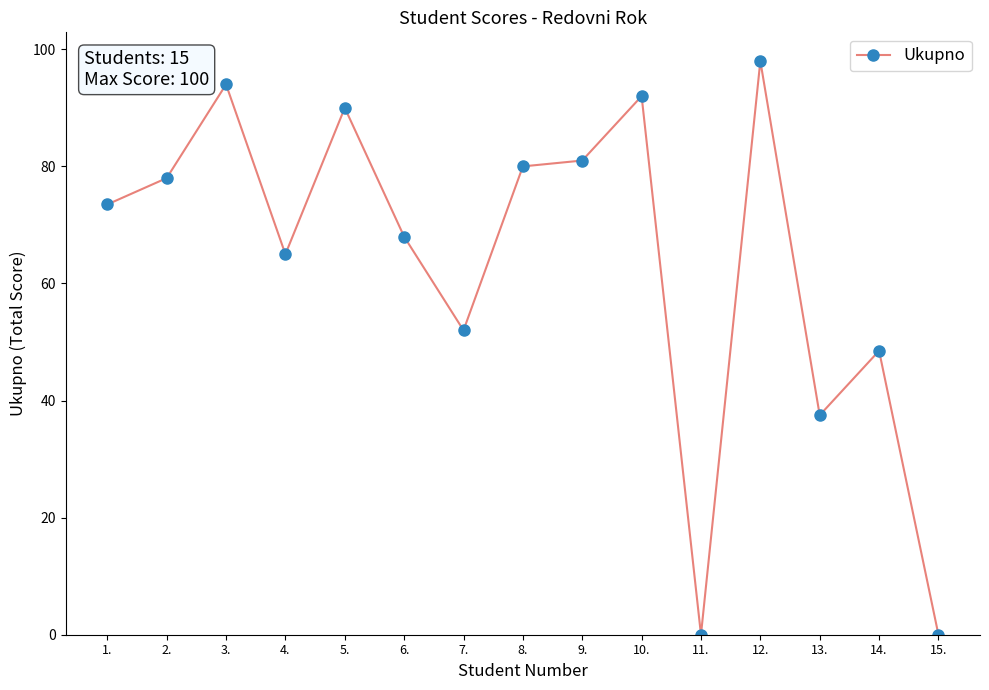

What is the average value?

63.8